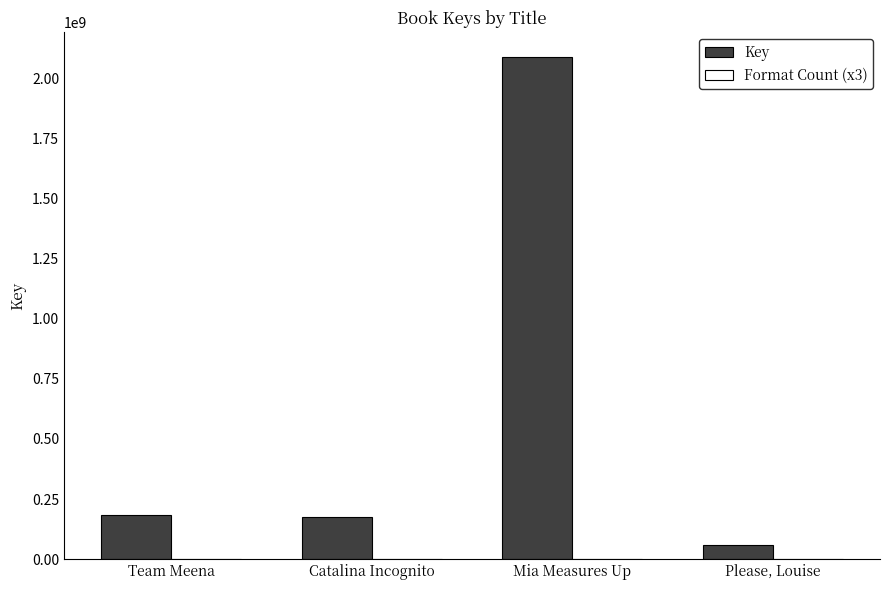

What is the sum of all Key values?

2506667580